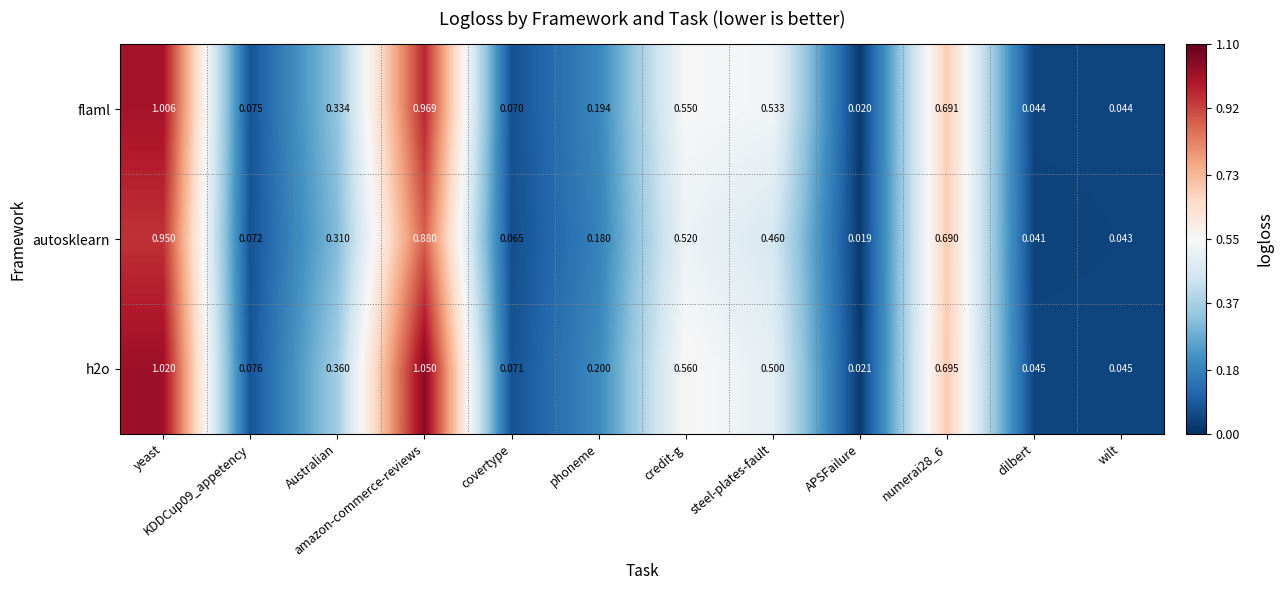

Where is flaml nearest to the value 0?

APSFailure